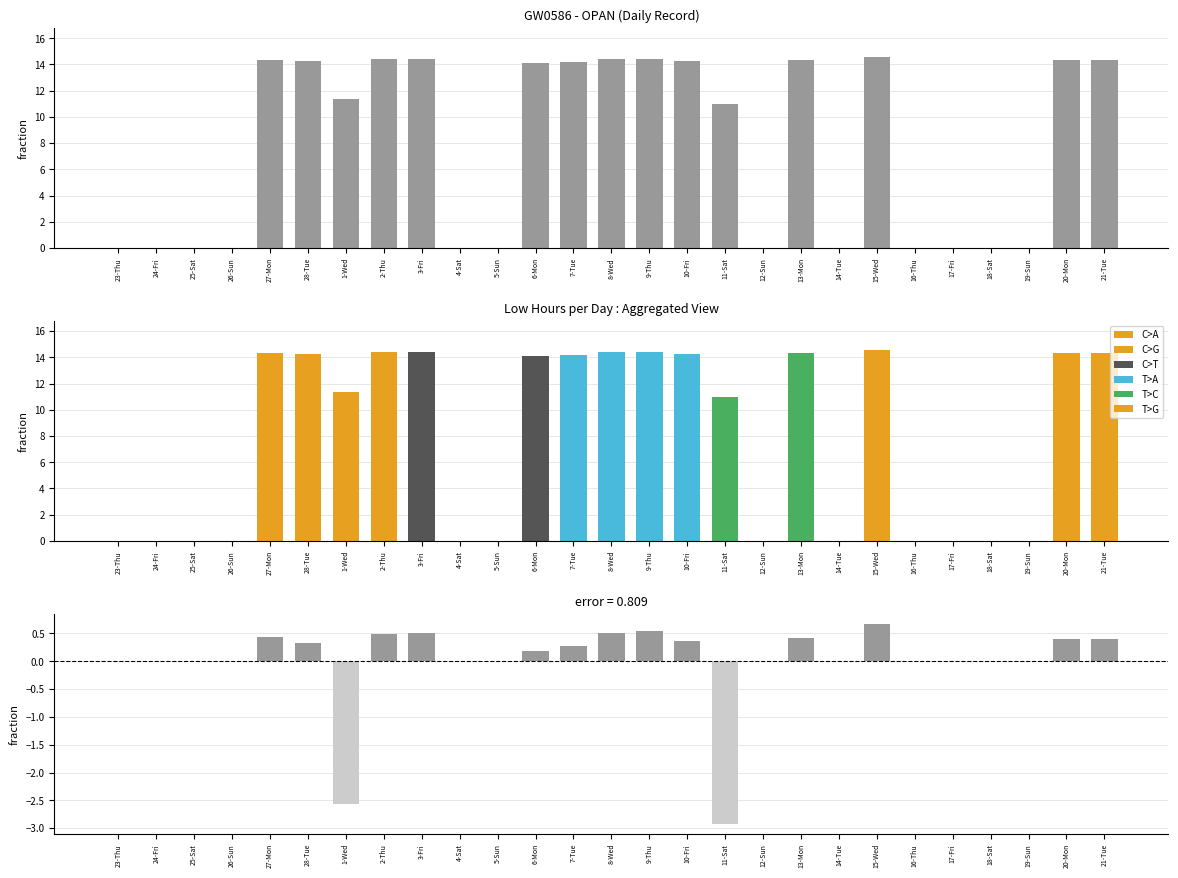

List the labels in order of value, smallest first.

23-Thu, 24-Fri, 25-Sat, 26-Sun, 4-Sat, 5-Sun, 12-Sun, 14-Tue, 16-Thu, 17-Fri, 18-Sat, 19-Sun, 11-Sat, 1-Wed, 6-Mon, 7-Tue, 28-Tue, 10-Fri, 21-Tue, 20-Mon, 13-Mon, 27-Mon, 2-Thu, 3-Fri, 8-Wed, 9-Thu, 15-Wed